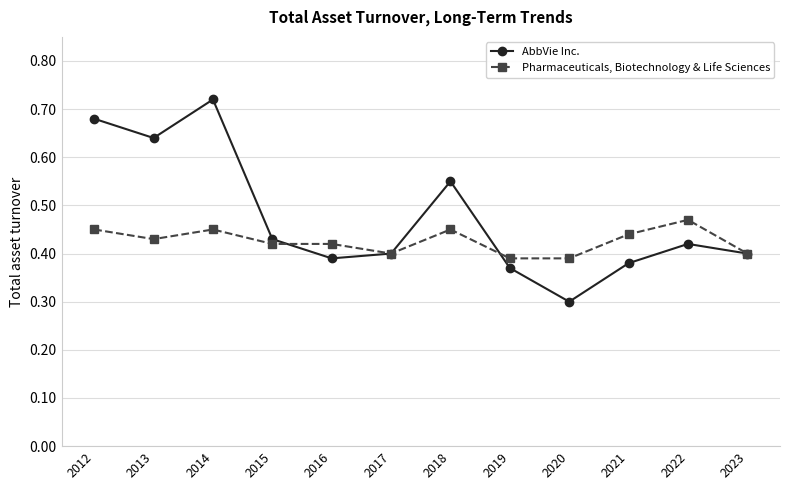

Between 2018 and 2022, which series saw the biggest shift?

AbbVie Inc.